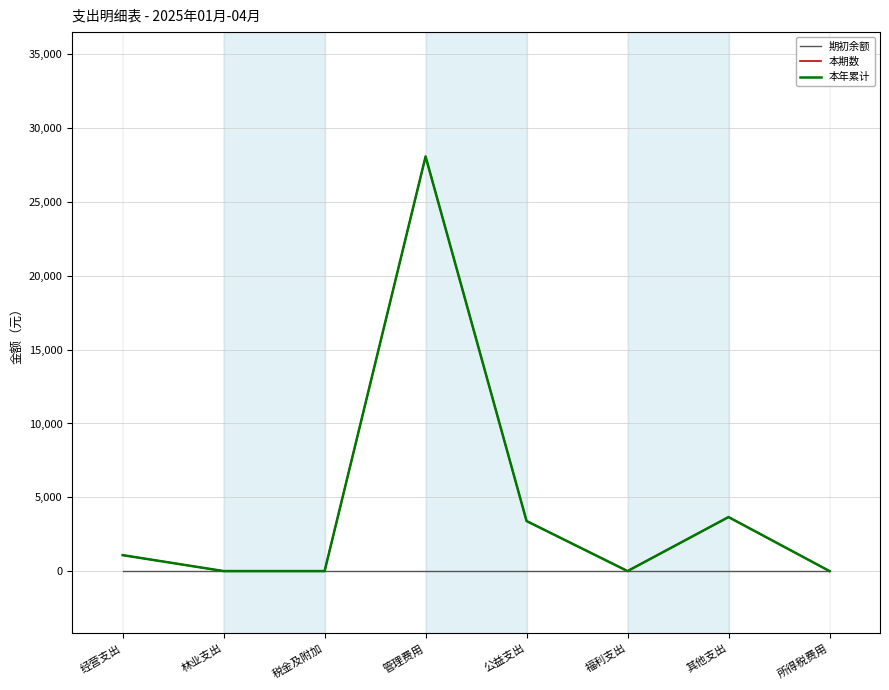

Does the chart display data point markers on the line(s)?

No